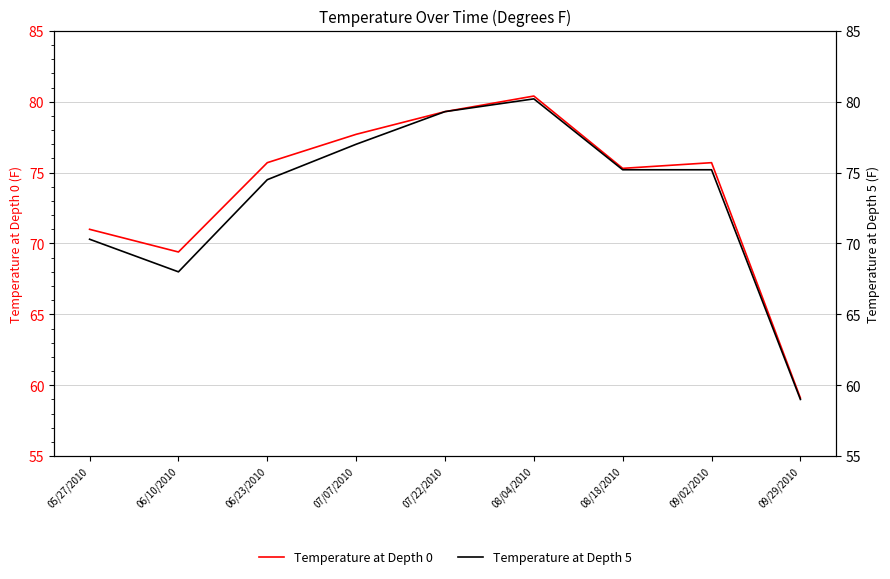

List the labels in order of Temperature at Depth 0 value, largest first.

08/04/2010, 07/22/2010, 07/07/2010, 06/23/2010, 09/02/2010, 08/18/2010, 05/27/2010, 06/10/2010, 09/29/2010